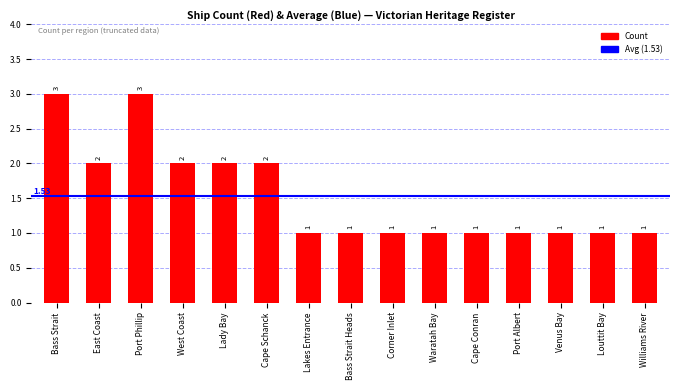

What is the label of the 2nd bar from the left?

East Coast